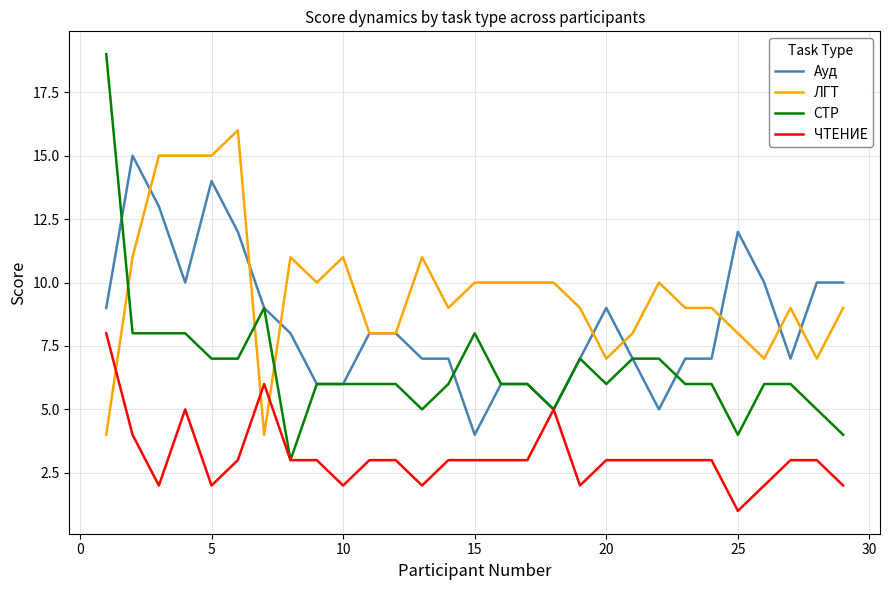

Which series has the largest range (max minus min)?

СТР